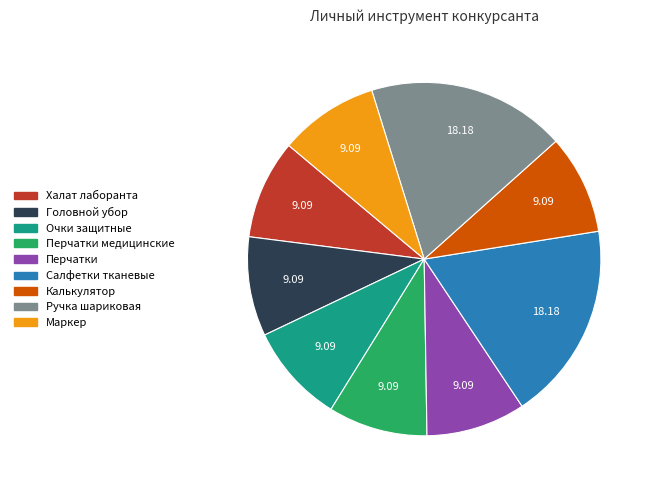

True or false: Калькулятор accounts for 9% of the total.

True